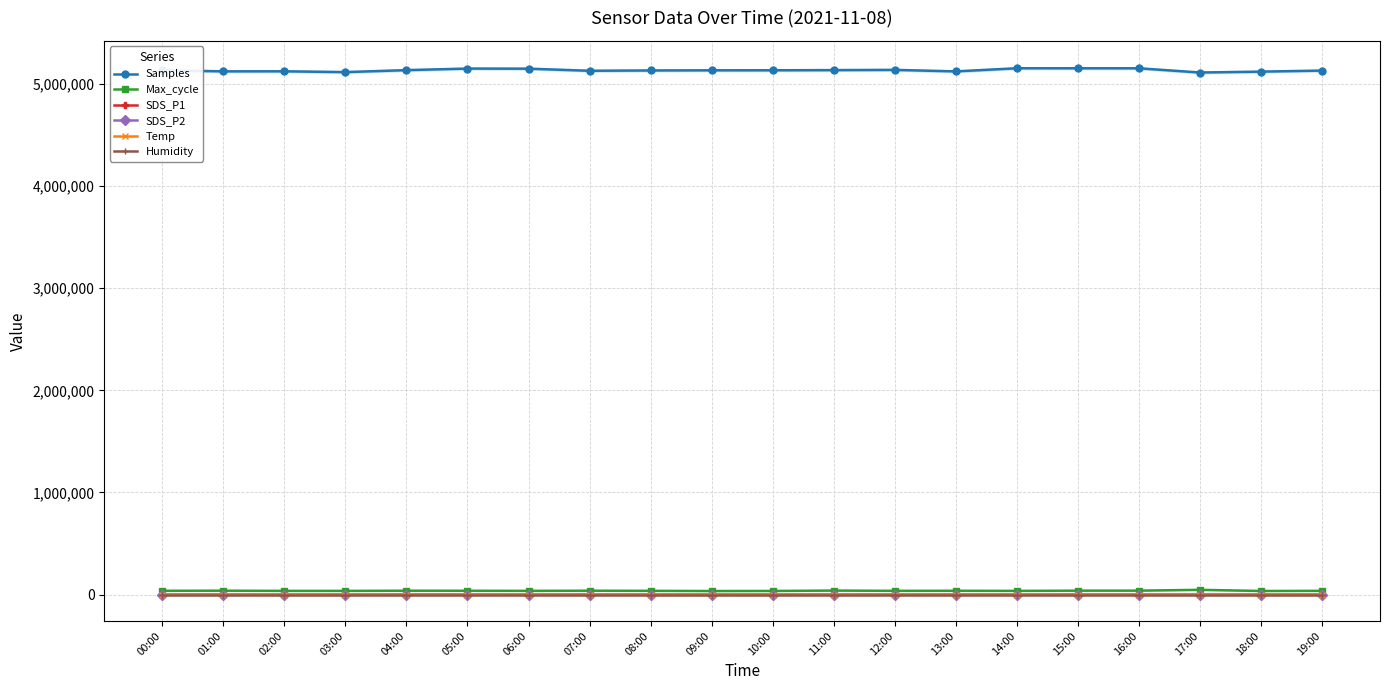

Where does the Max_cycle series first go above 37910?

01:00